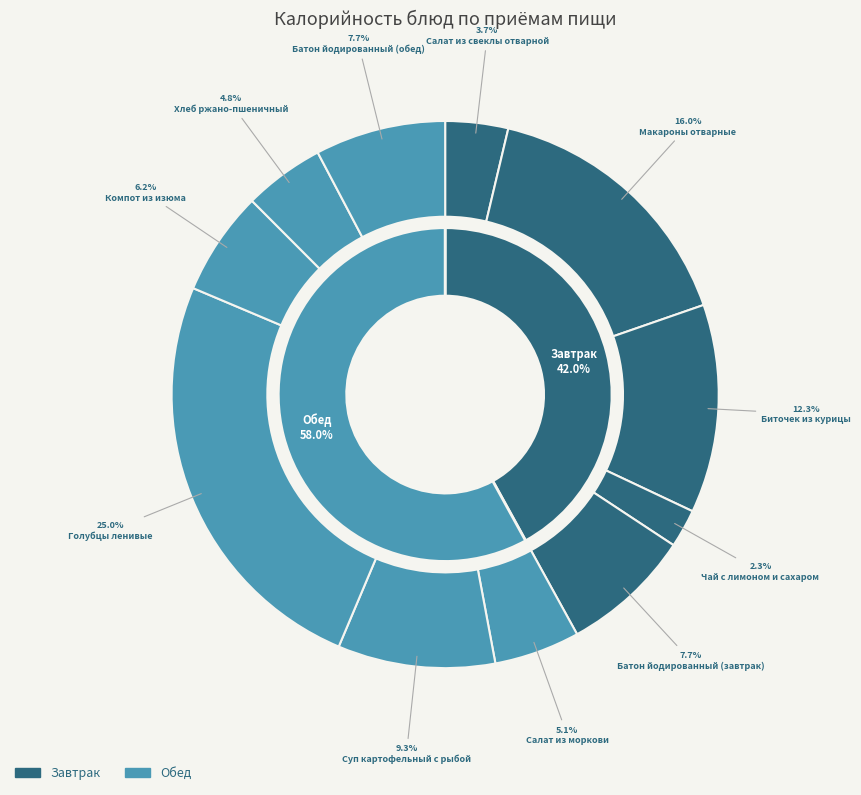

Do Голубцы ленивые and Батон йодированный (завтрак) together represent more than half of the pie?

No